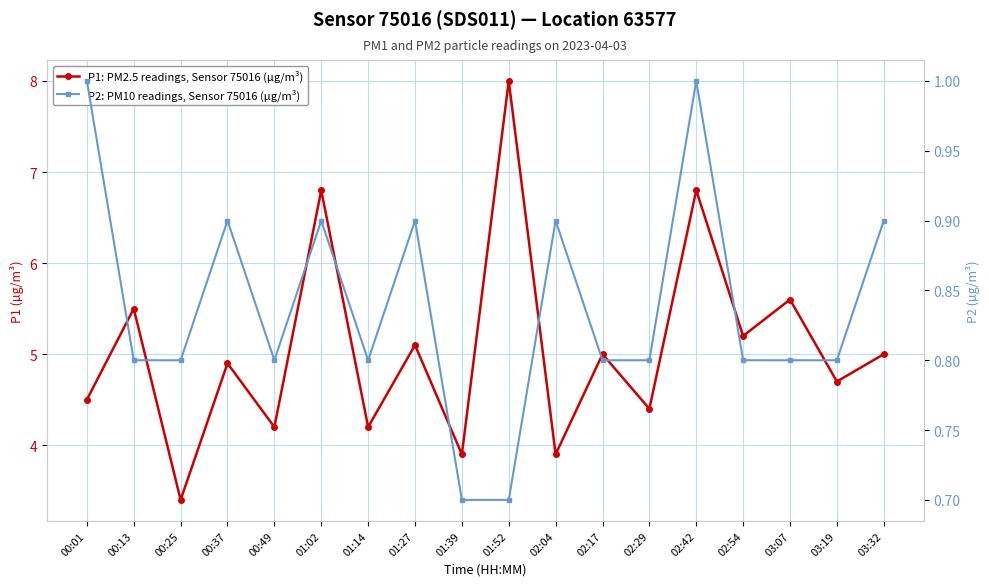

Where is the first local minimum for P1: PM2.5 readings, Sensor 75016 (µg/m³)?

00:25